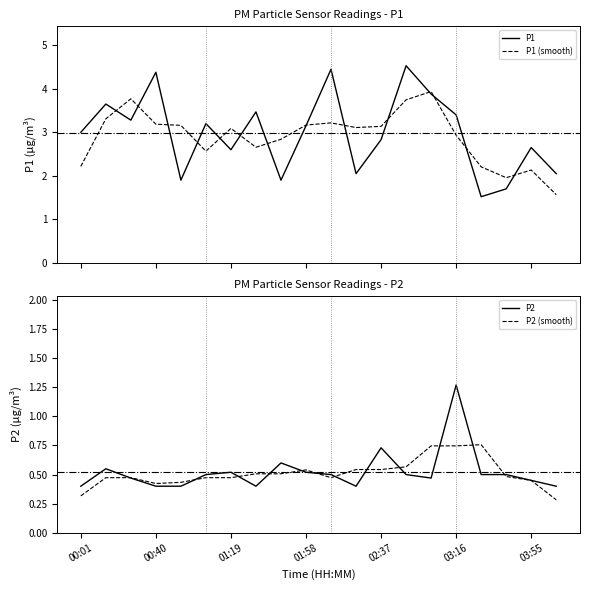

True or false: P1 (smooth) has more than 0 points higher than both neighbors.

True